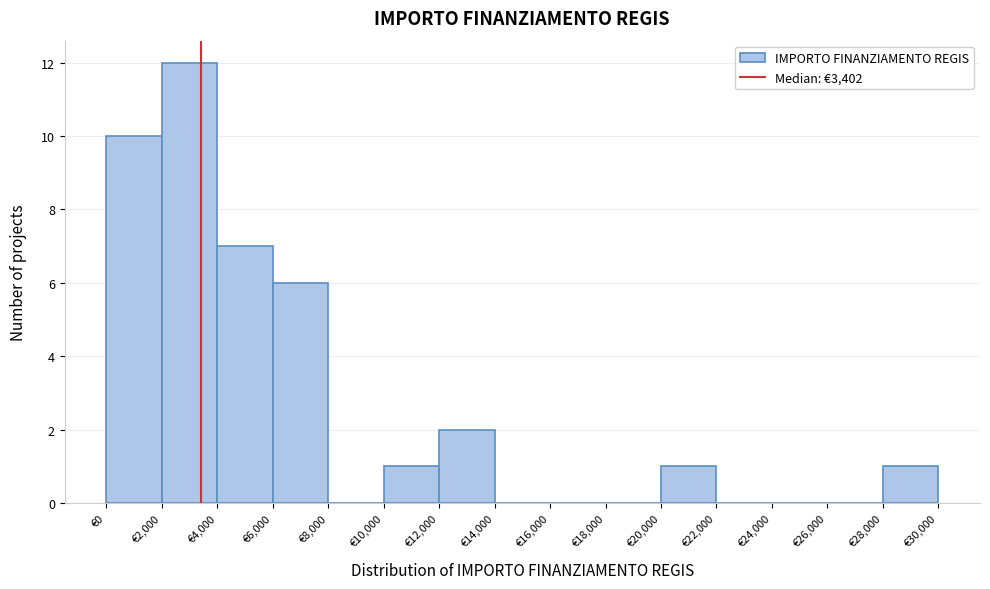

Reading left to right, list every bar in this chart as the range it spans on the x-axis followed by its height. The values are not printed on the chart, so give them approximately, as read against the axis.

0 to 2000: 10
2000 to 4000: 12
4000 to 6000: 7
6000 to 8000: 6
8000 to 10000: 0
10000 to 12000: 1
12000 to 14000: 2
14000 to 16000: 0
16000 to 18000: 0
18000 to 20000: 0
20000 to 22000: 1
22000 to 24000: 0
24000 to 26000: 0
26000 to 28000: 0
28000 to 30000: 1